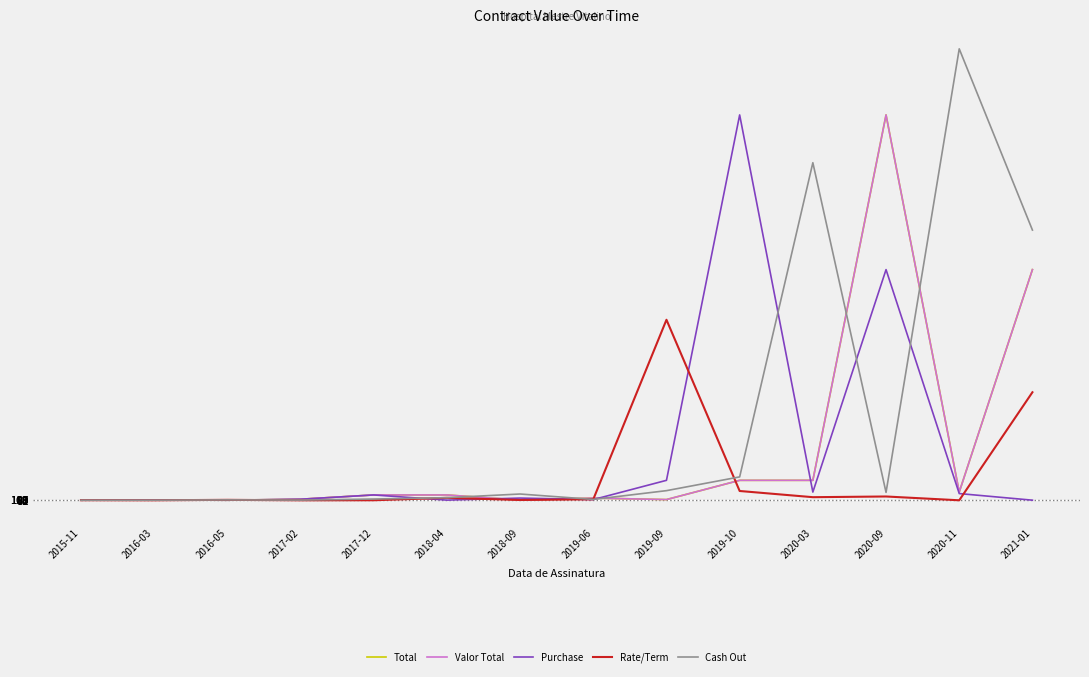

Which series ends up on top after the final intersection of Rate/Term and Valor Total?

Valor Total